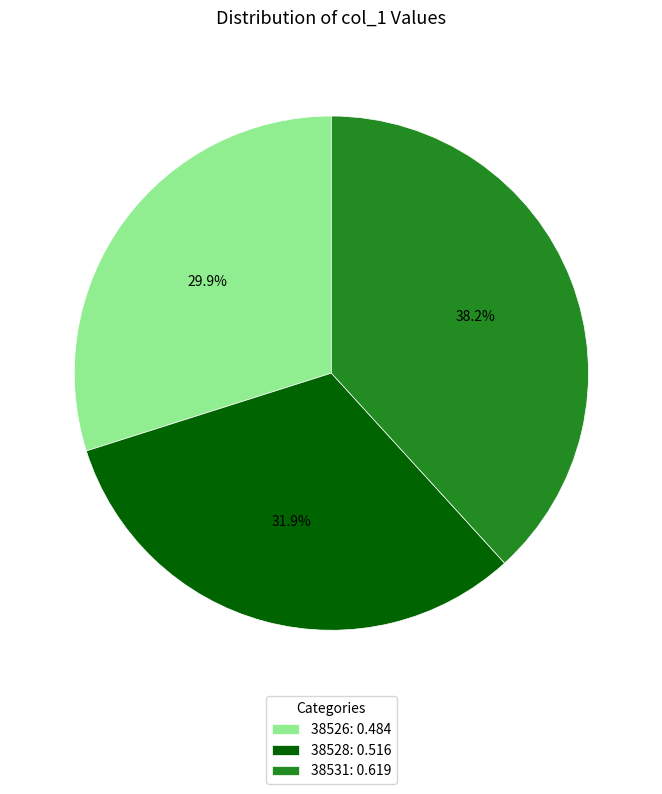

To the nearest percent, what is the difference between the largest and smallest slice percentages?

8%